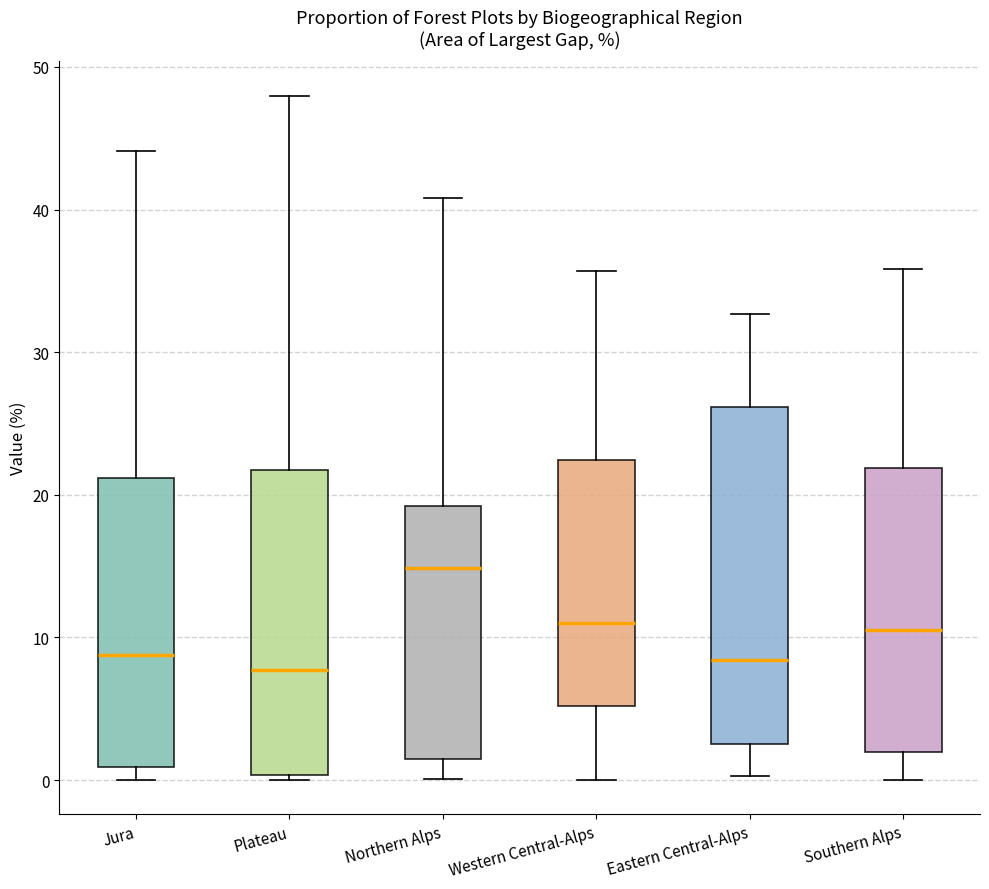

Where does the lower whisker of the box for Northern Alps end on the y-axis? The values are not printed on the chart, so give them approximately, as read against the axis.

0